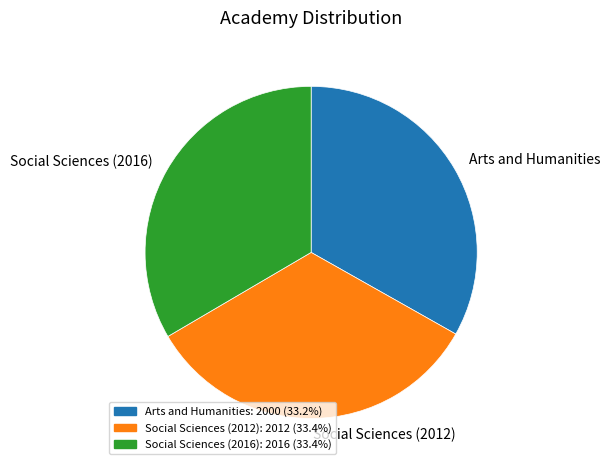

Is there a majority slice in this chart?

No